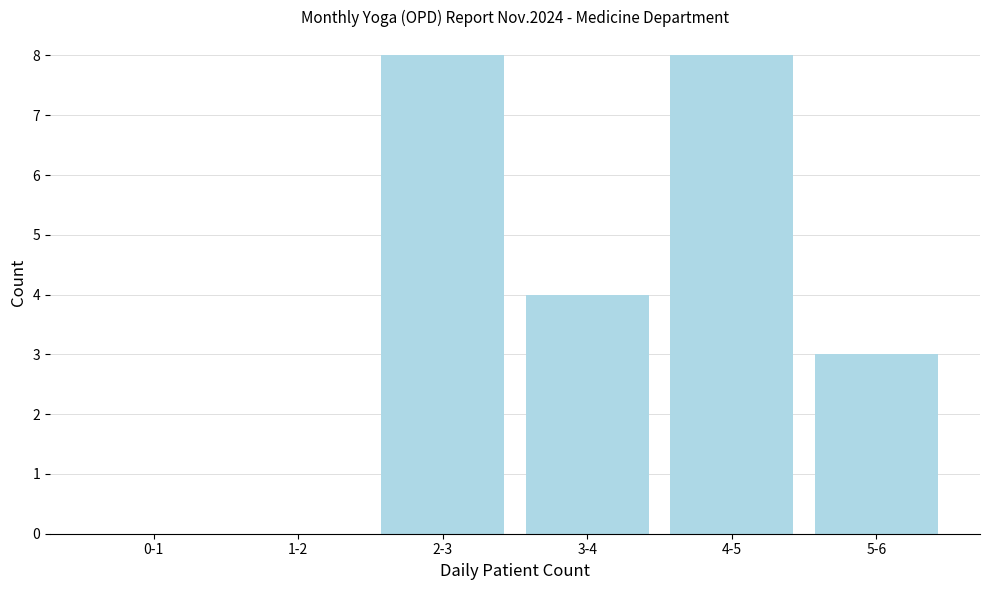

Reading left to right, list all the values displayed in this chart.

0-1=0	1-2=0	2-3=8	3-4=4	4-5=8	5-6=3